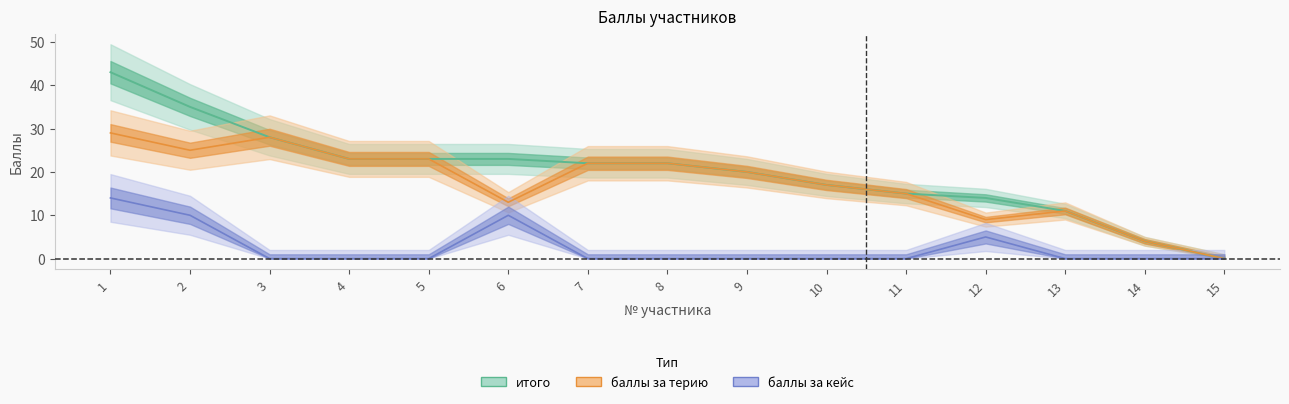

What is the difference between the second highest and second lowest values in the итого series?

31